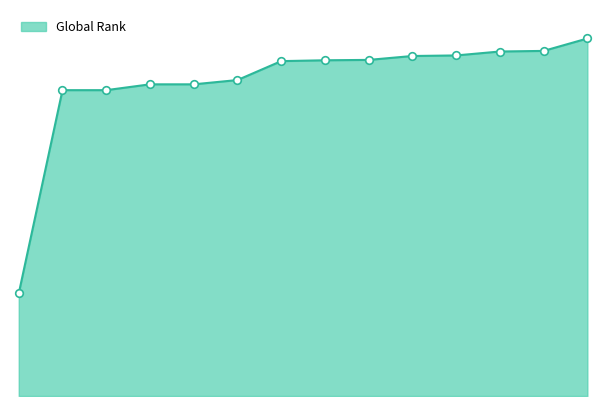

Does the chart have visible grid lines?

No